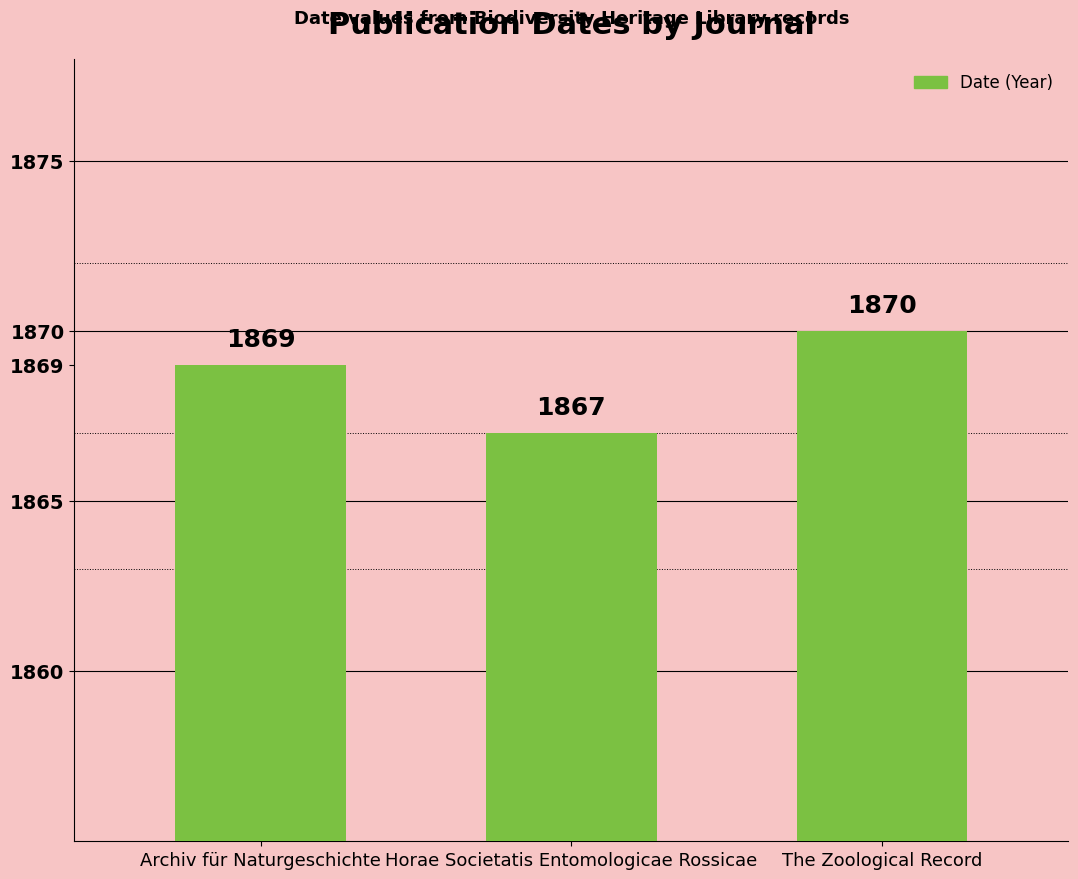

The value at The Zoological Record is 2761. True or false?

False